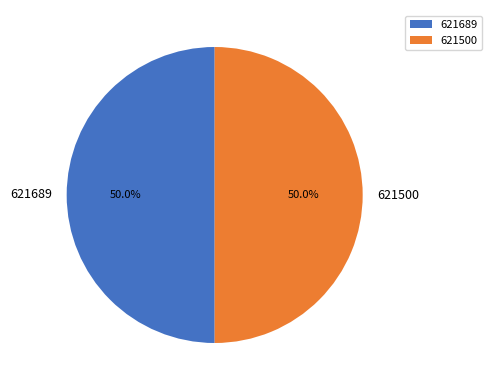

What percentage is NOT represented by 621689?

50.0%